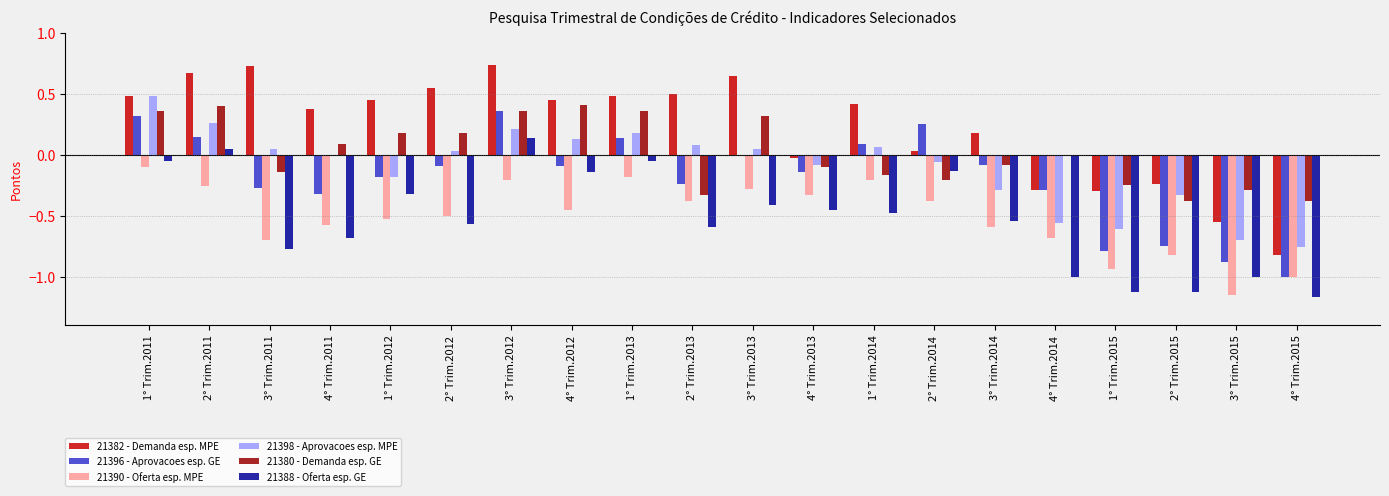

Which series changed the most between 4° Trim.2011 and 3° Trim.2012?

21388 - Oferta esp. GE